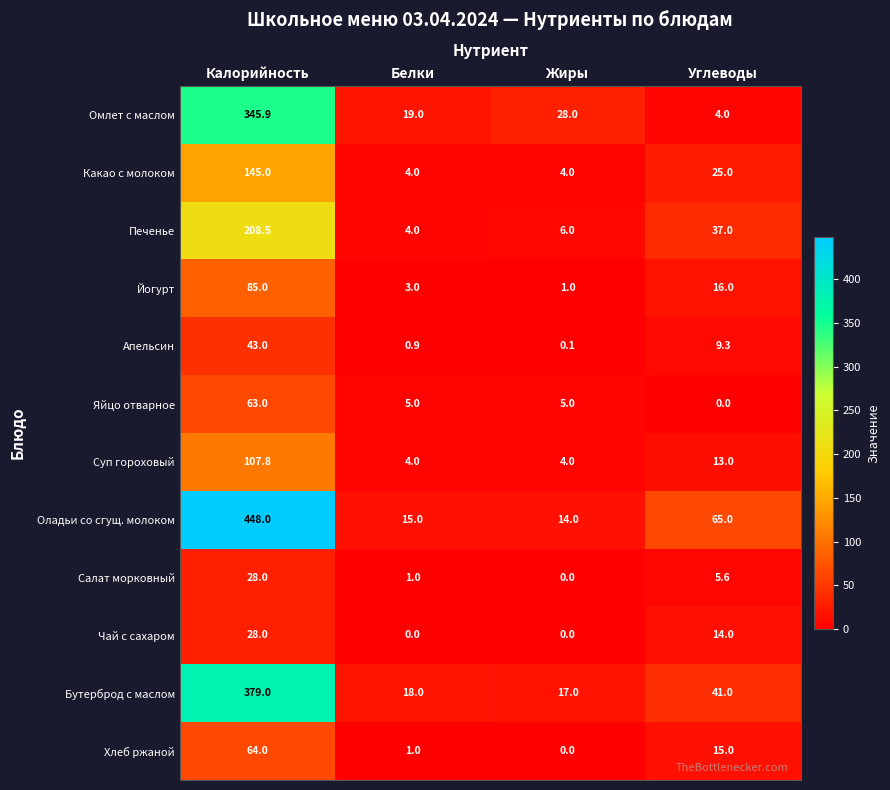

How many series are shown in this chart?

12